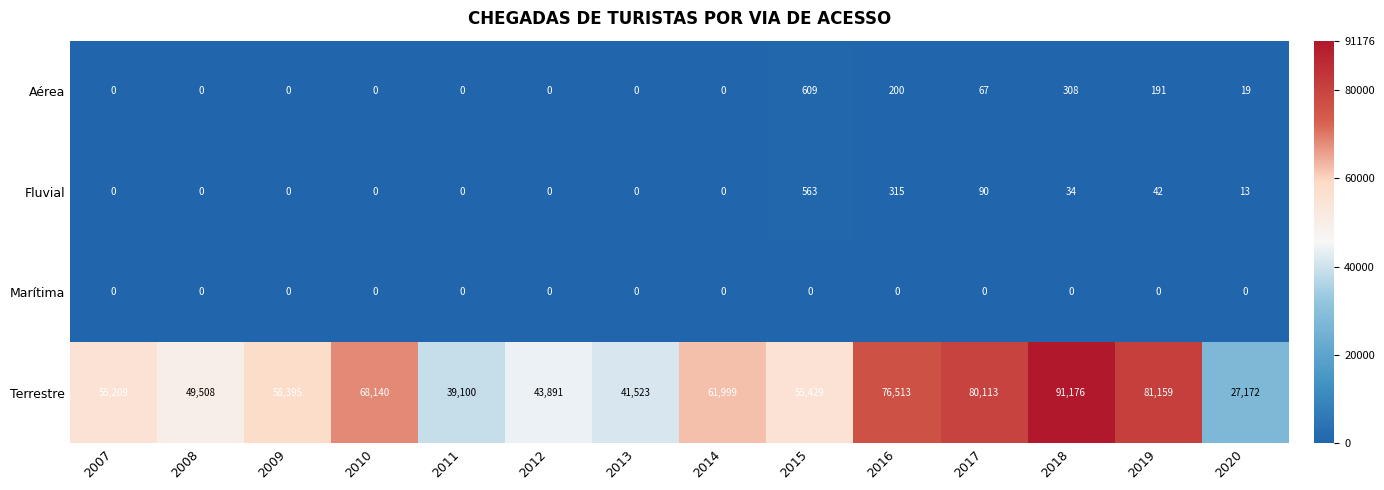

What is the spread (max minus min) of values at 2018?

91176